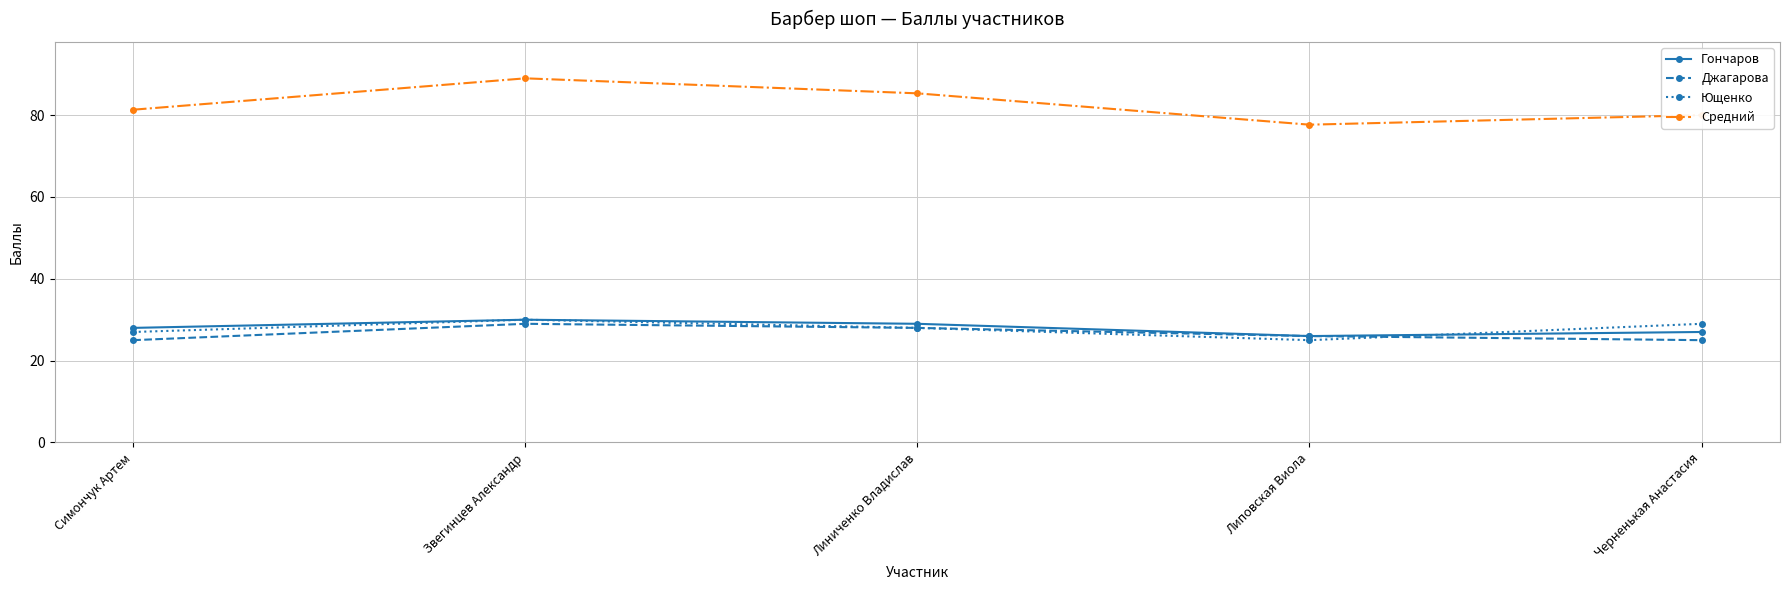

What is the difference between the highest and lowest values at Звегинцев Александр?

60.0